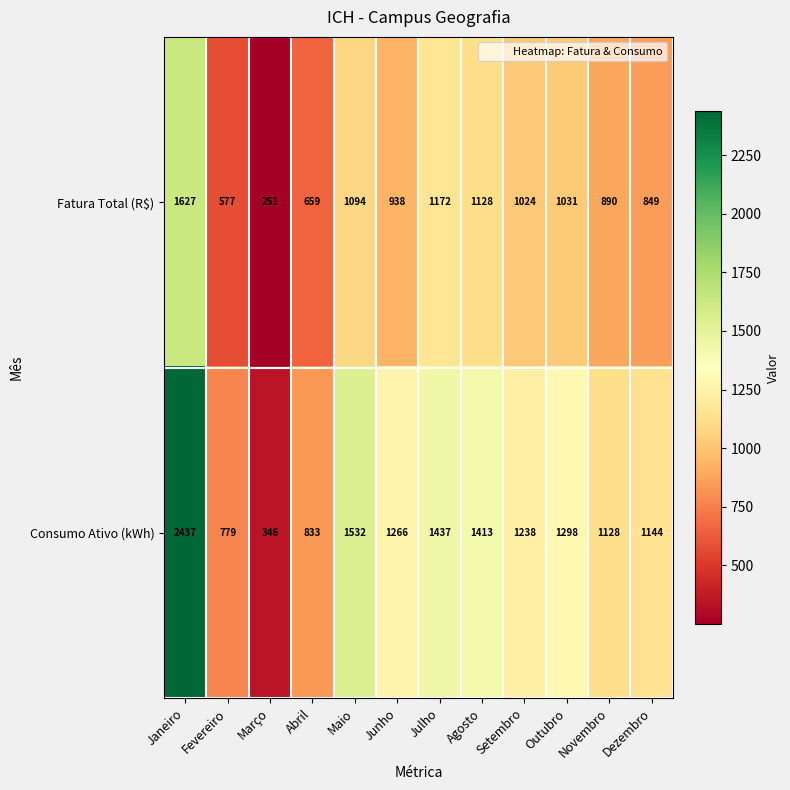

At how many categories does at least one series exceed 505?

11